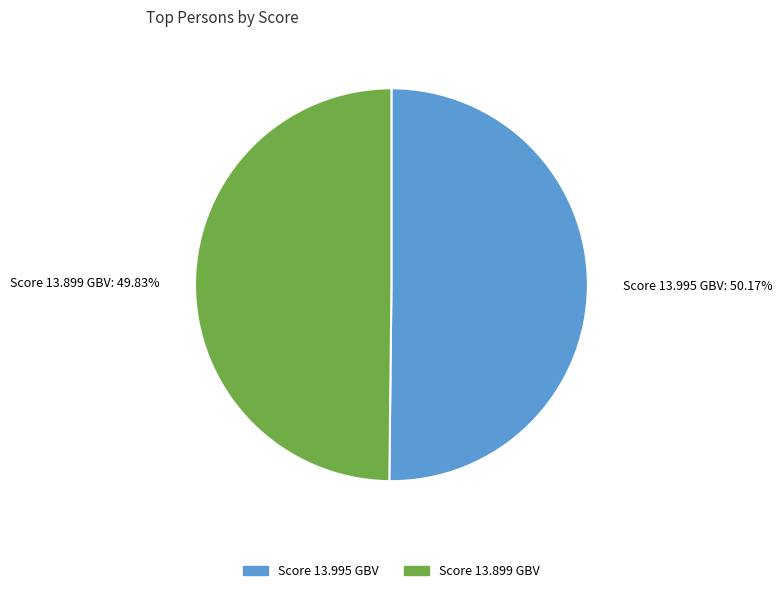

Is the sum of Score 13.995 GBV: 50.17% and Score 13.899 GBV: 49.83% greater than half?

Yes